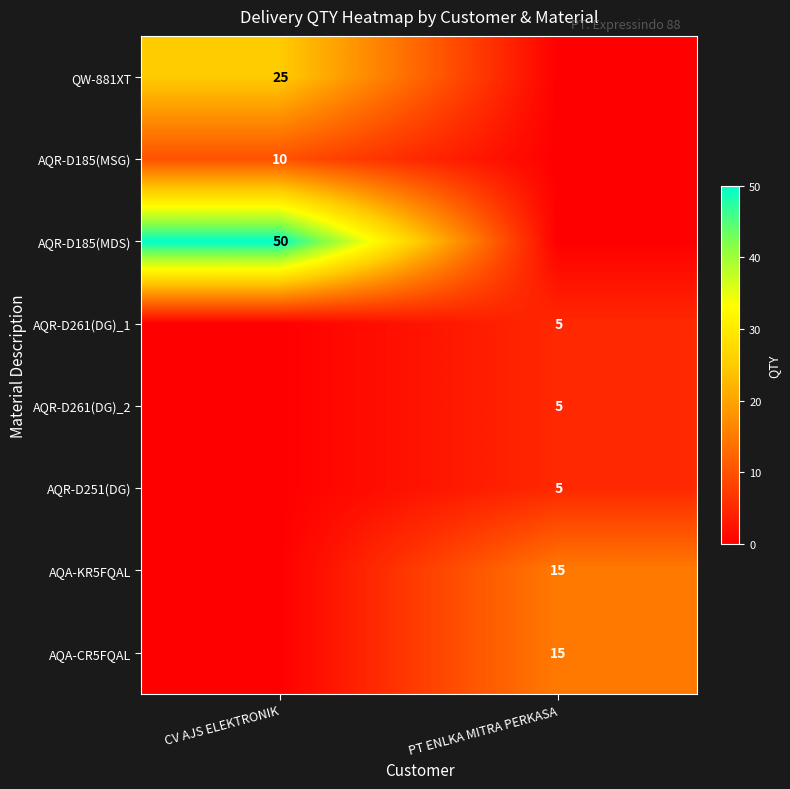

The value of QW-881XT at CV AJS ELEKTRONIK is 17. True or false?

False